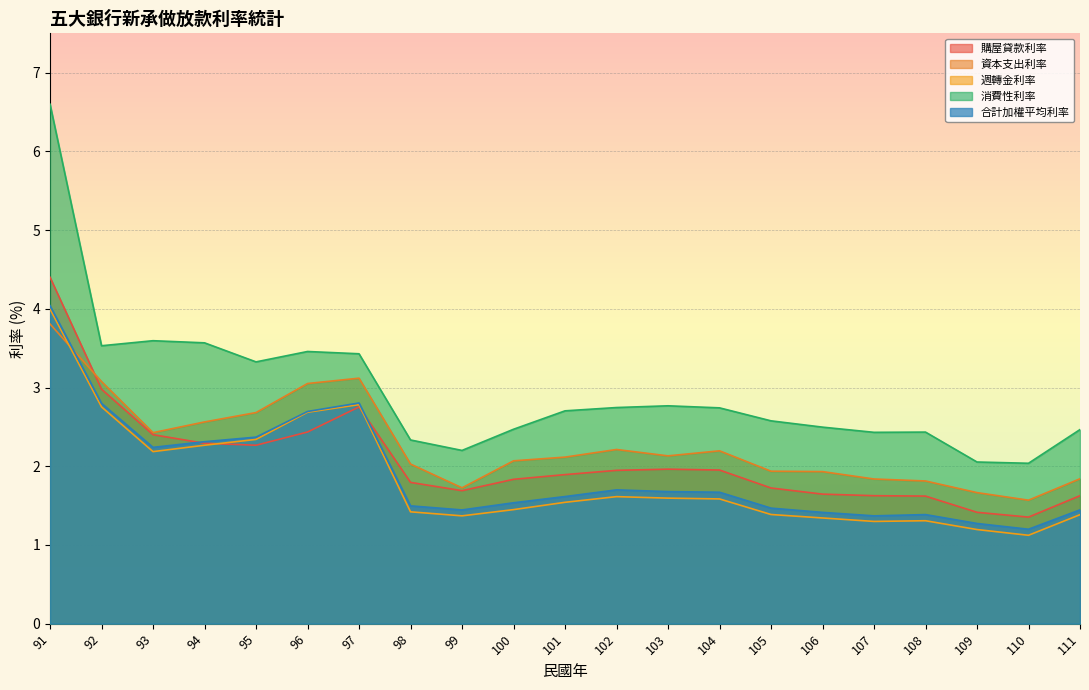

Is the value of 購屋貸款利率 at 102 greater than the value of 週轉金利率 at 104?

Yes